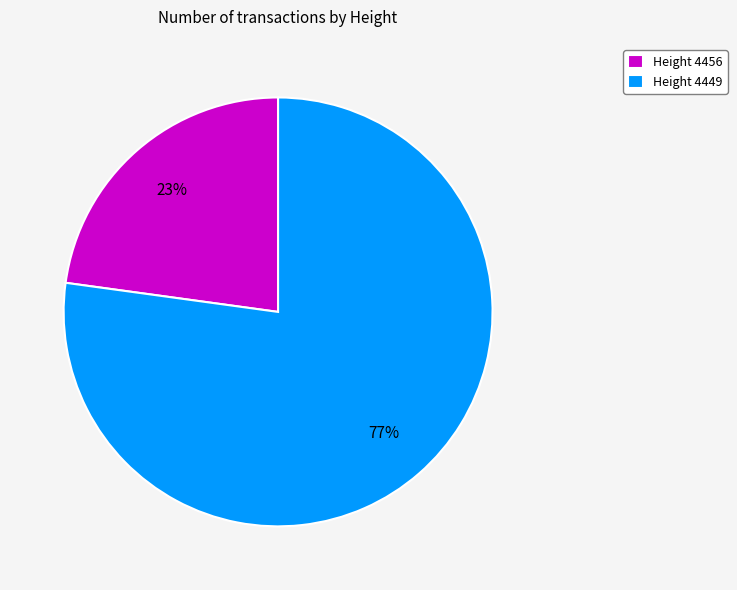

Does Height 4456 represent more than half of the total?

No